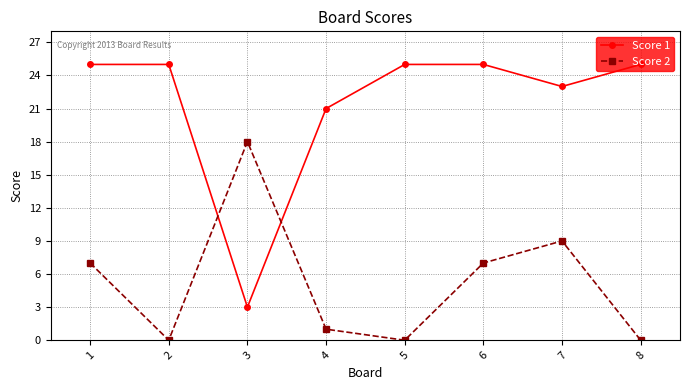

Reading right to left, list all the values displayed in this chart.

Score 1: 25	23	25	25	21	3	25	25
Score 2: 0	9	7	0	1	18	0	7